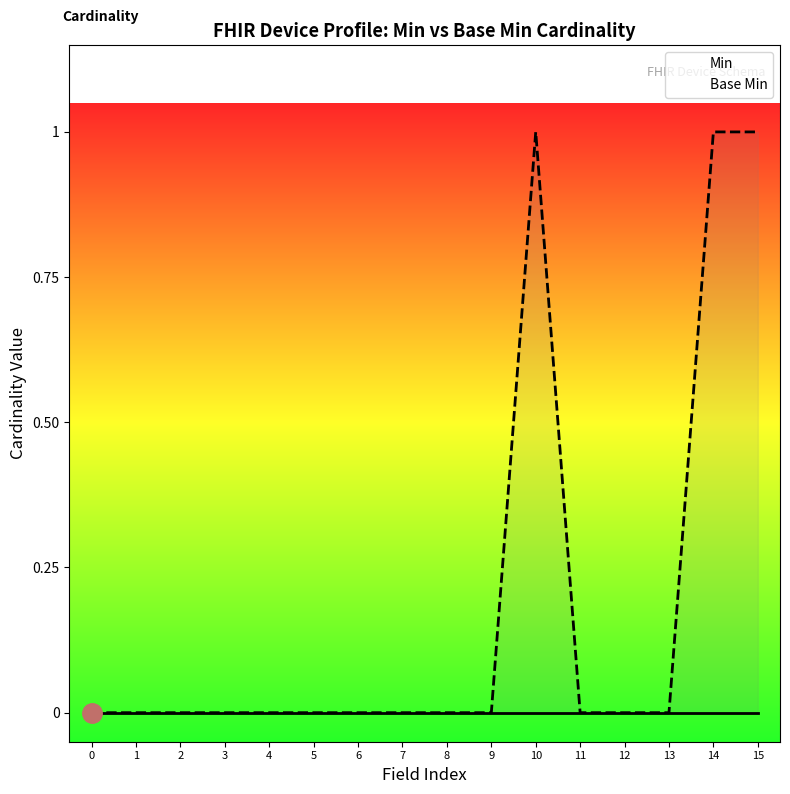

List the labels in order of Base Min value, smallest first.

0, 1, 2, 3, 4, 5, 6, 7, 8, 9, 11, 12, 13, 10, 14, 15